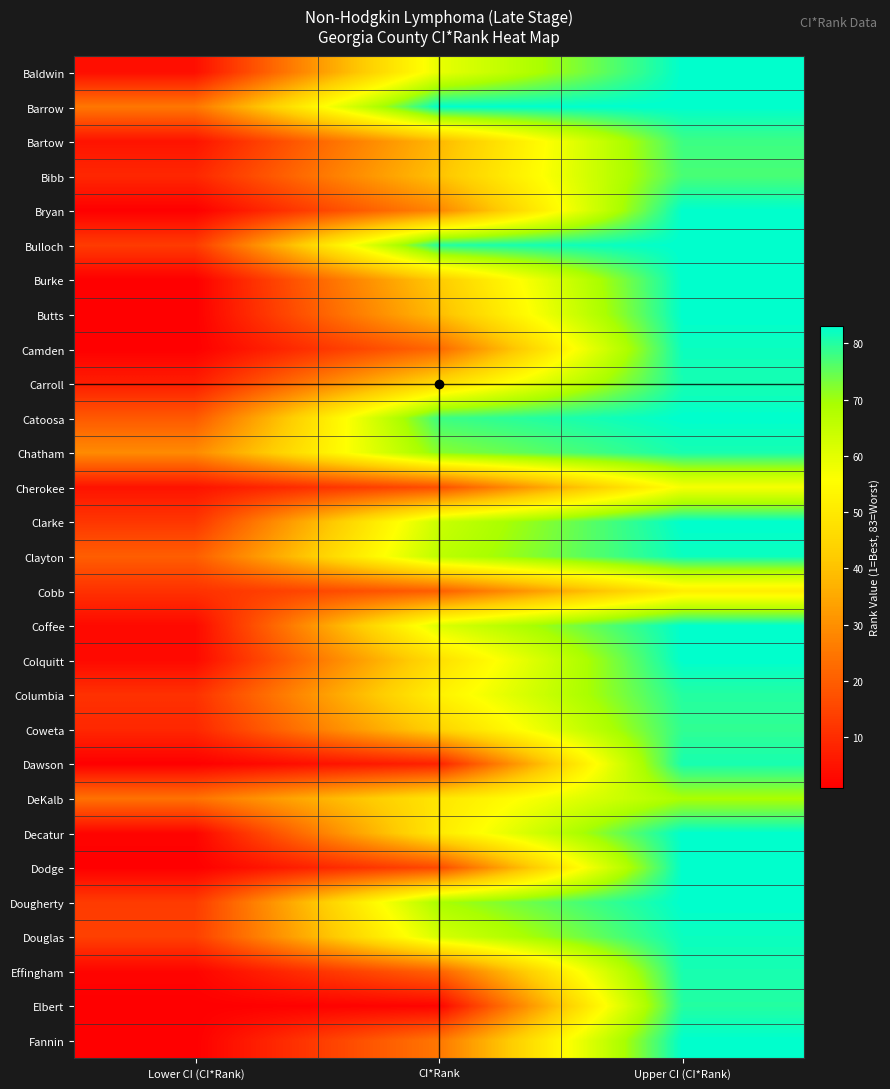

What is the spread (max minus min) of values at Upper CI (CI*Rank)?

32